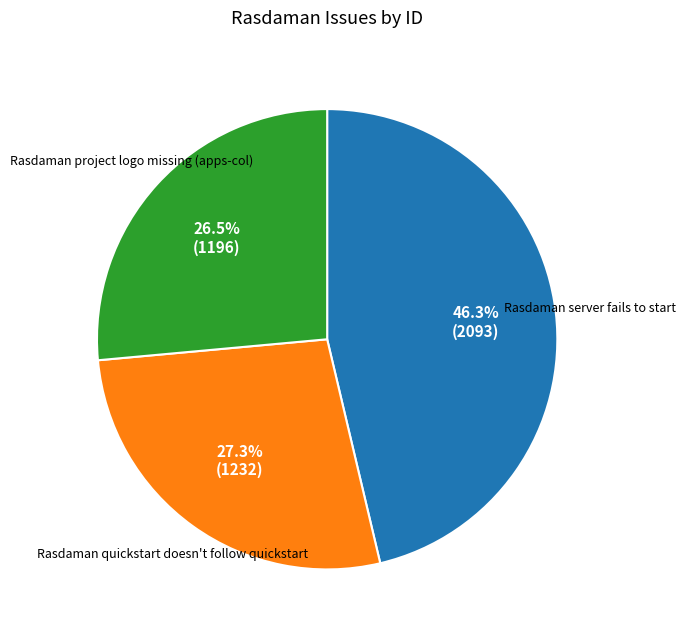

True or false: Rasdaman project logo missing (apps-col) accounts for 15% of the total.

False